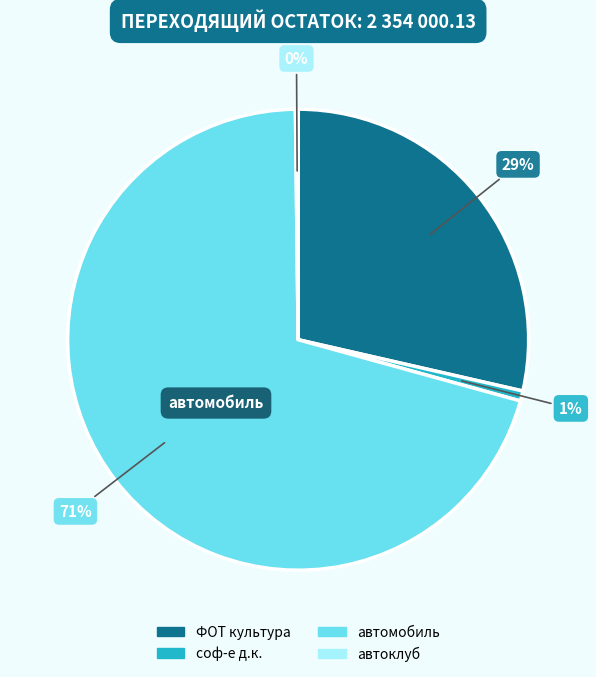

To the nearest percent, what percentage of the pie is ФОТ культура?

29%